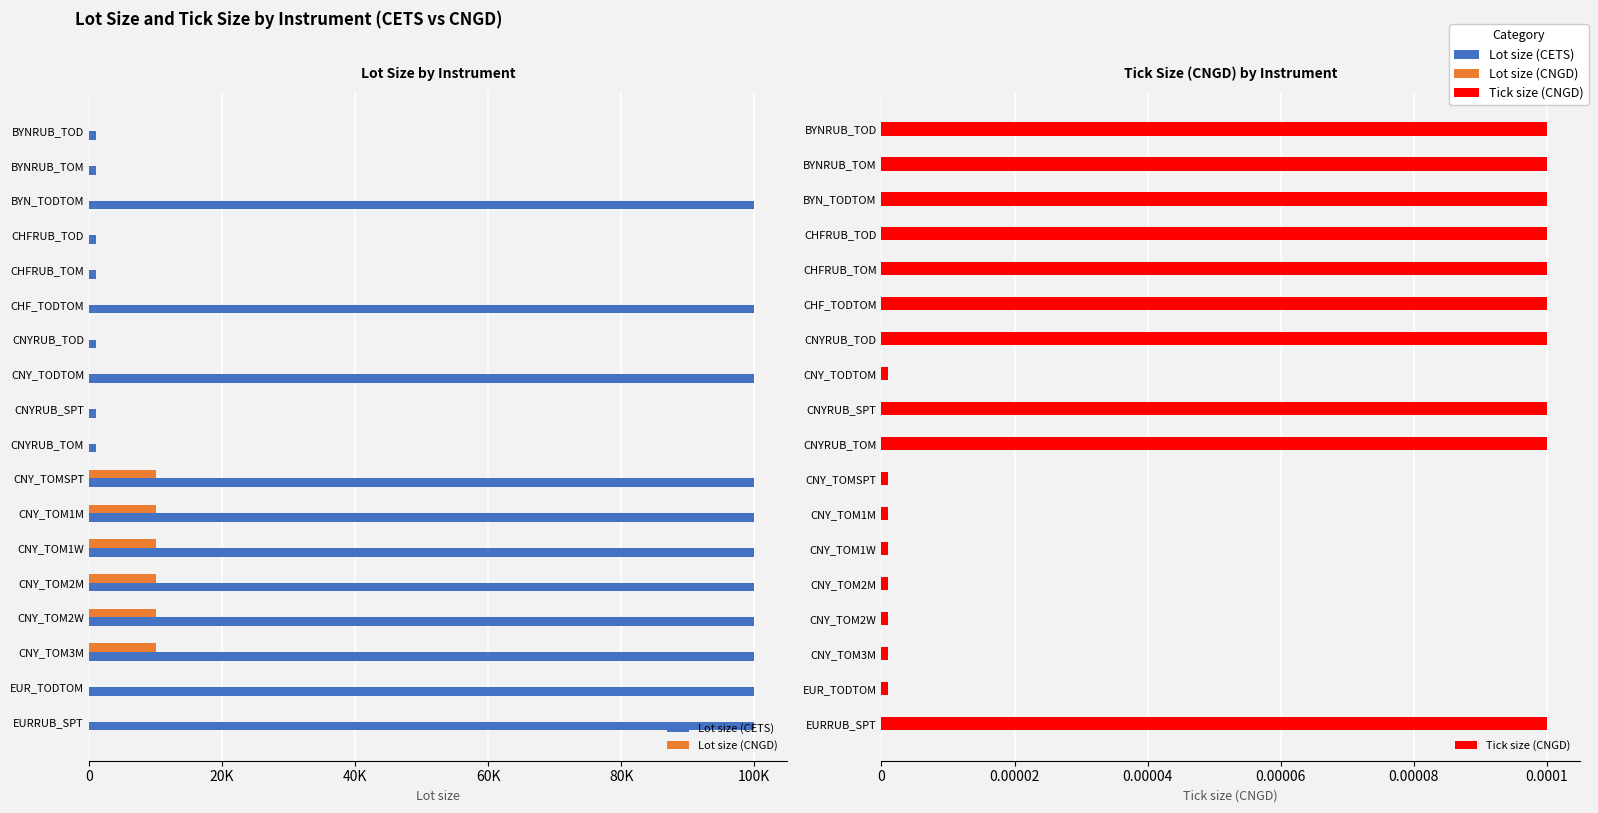

How many bars are there in each group?

3